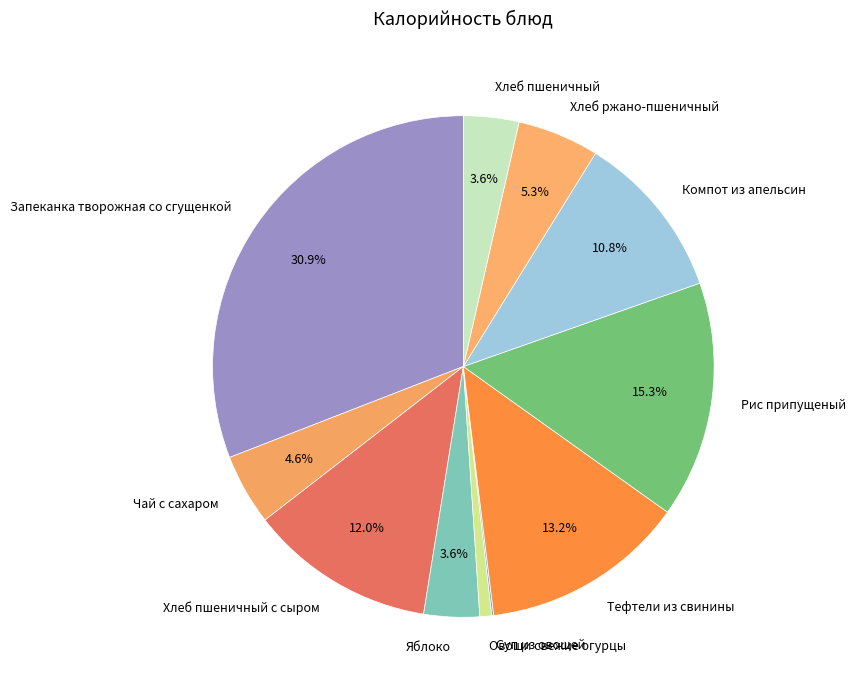

Approximately how many times larger is the value at Хлеб пшеничный compared to Хлеб пшеничный с сыром?

0.3